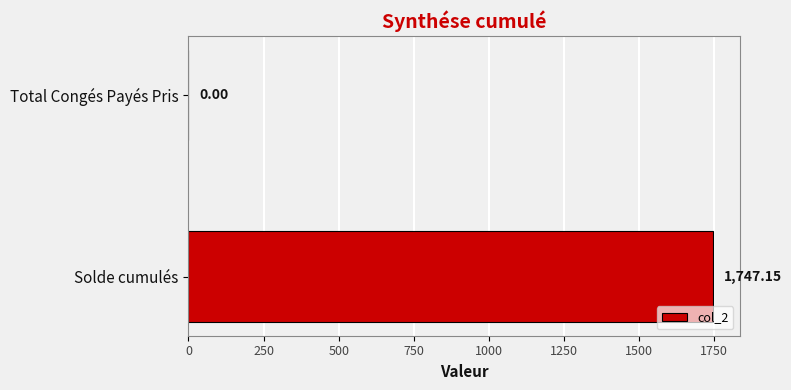

Which has a higher value, Total Congés Payés Pris or Solde cumulés?

Solde cumulés